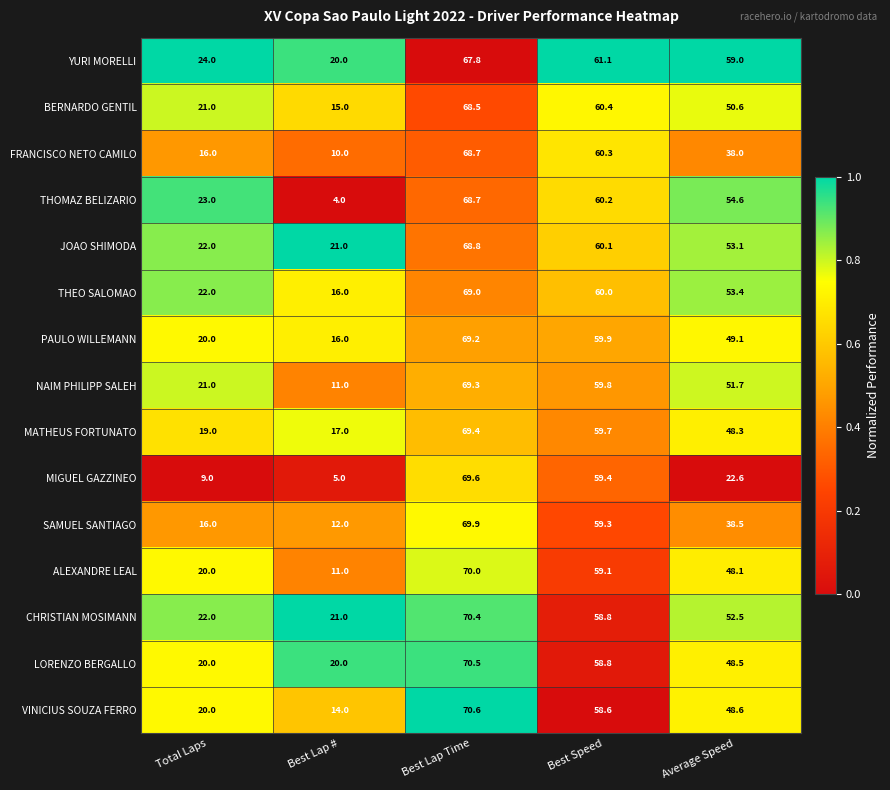

What is the minimum value for JOAO SHIMODA?

21.0